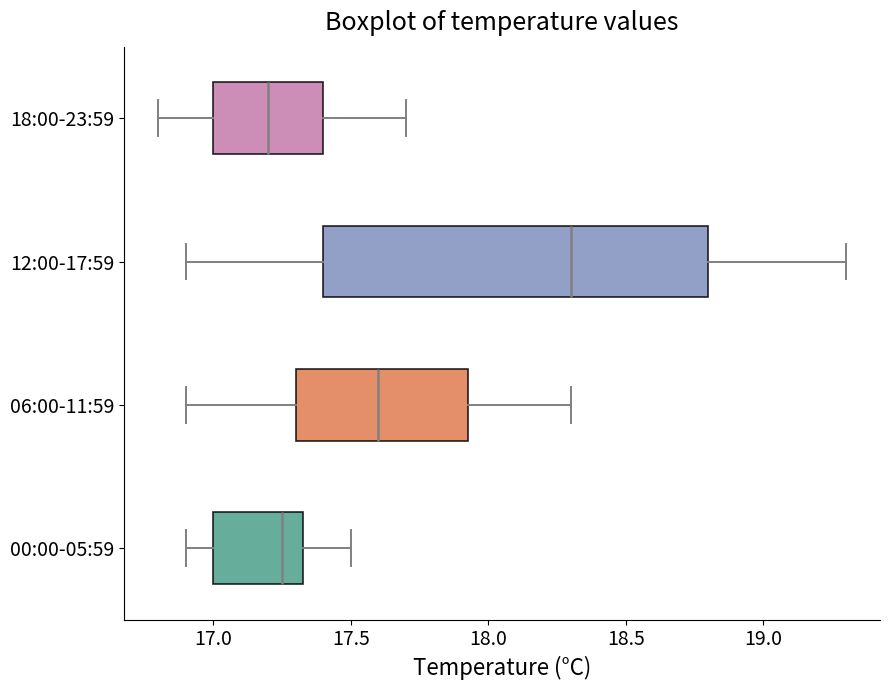

Reading bottom to top, transcribe this box plot: for each box, give where its median line is, the range the box spans, and where its two whiskers end, as read against the x-axis. The values are not printed on the chart, so give them approximately, as read against the axis.

00:00-05:59: median 17.25, box 17.00 to 17.35, whiskers 16.90 to 17.50
06:00-11:59: median 17.60, box 17.30 to 17.95, whiskers 16.90 to 18.30
12:00-17:59: median 18.30, box 17.40 to 18.80, whiskers 16.90 to 19.30
18:00-23:59: median 17.20, box 17.00 to 17.40, whiskers 16.80 to 17.70